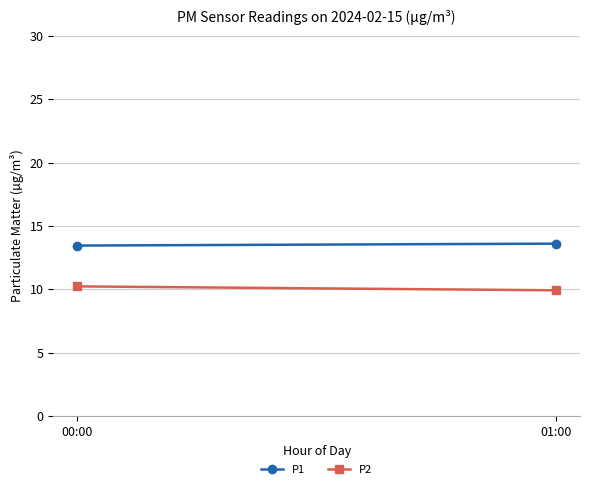

The P1 series shows 8.4 at 01:00. True or false?

False